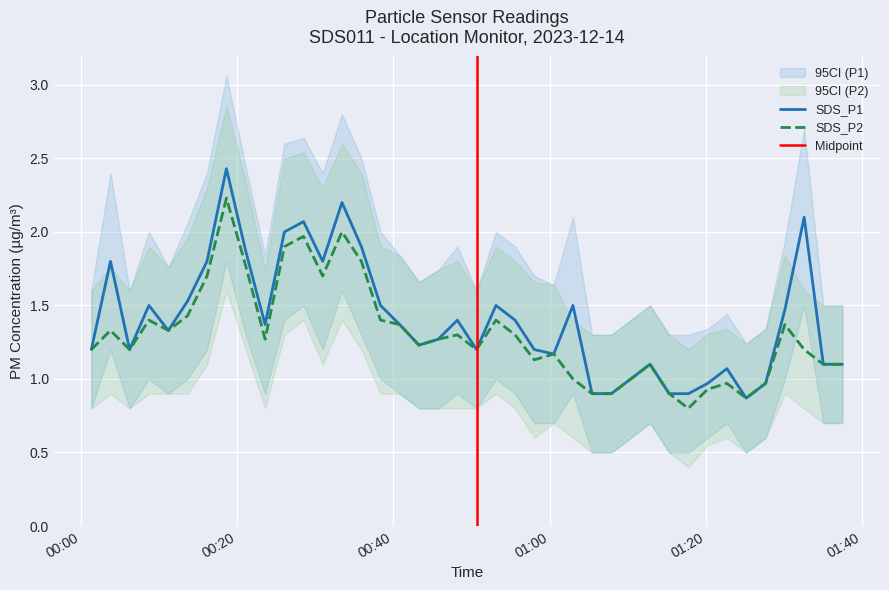

What is the average value of the SDS_P1 series?

1.4